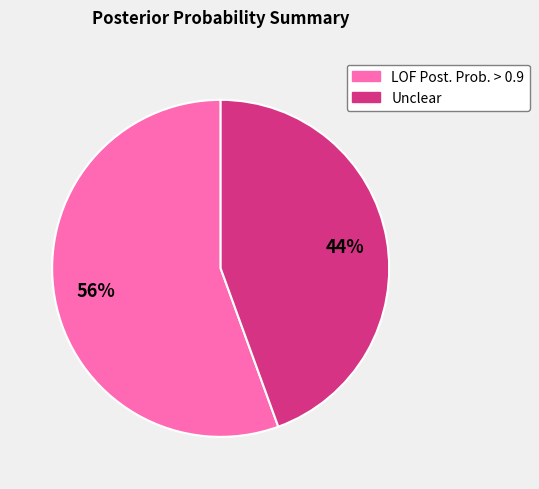

Does LOF Post. Prob. > 0.9 represent more than half of the total?

Yes